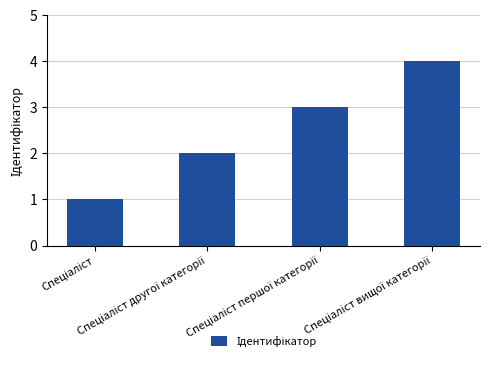

What is the maximum value shown in the chart?

4